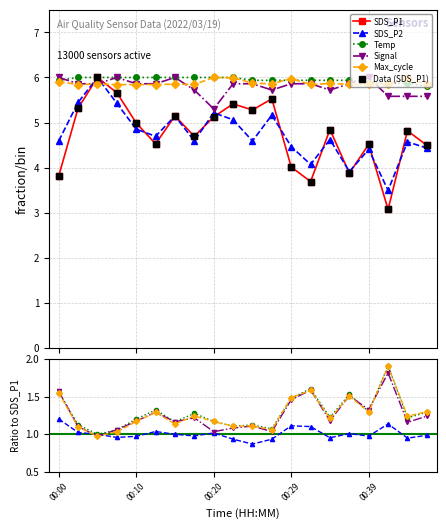

Which series has the widest spread of values?

SDS_P1